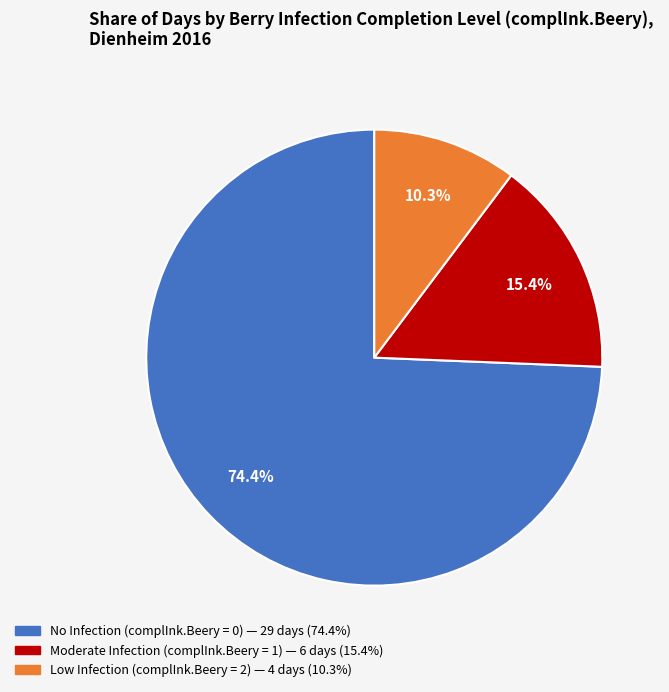

How many slices are in this pie chart?

3